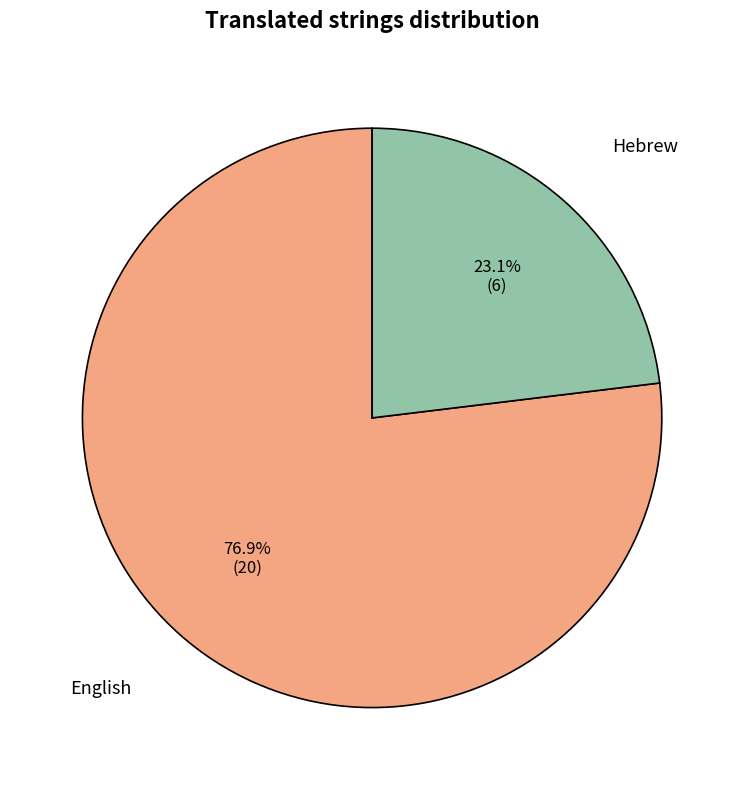

What is the largest slice in the pie chart?

English